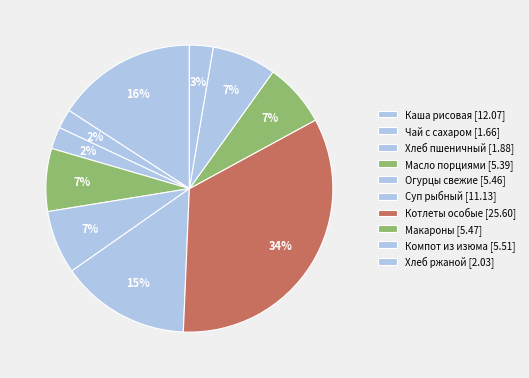

How many slices are in this pie chart?

10